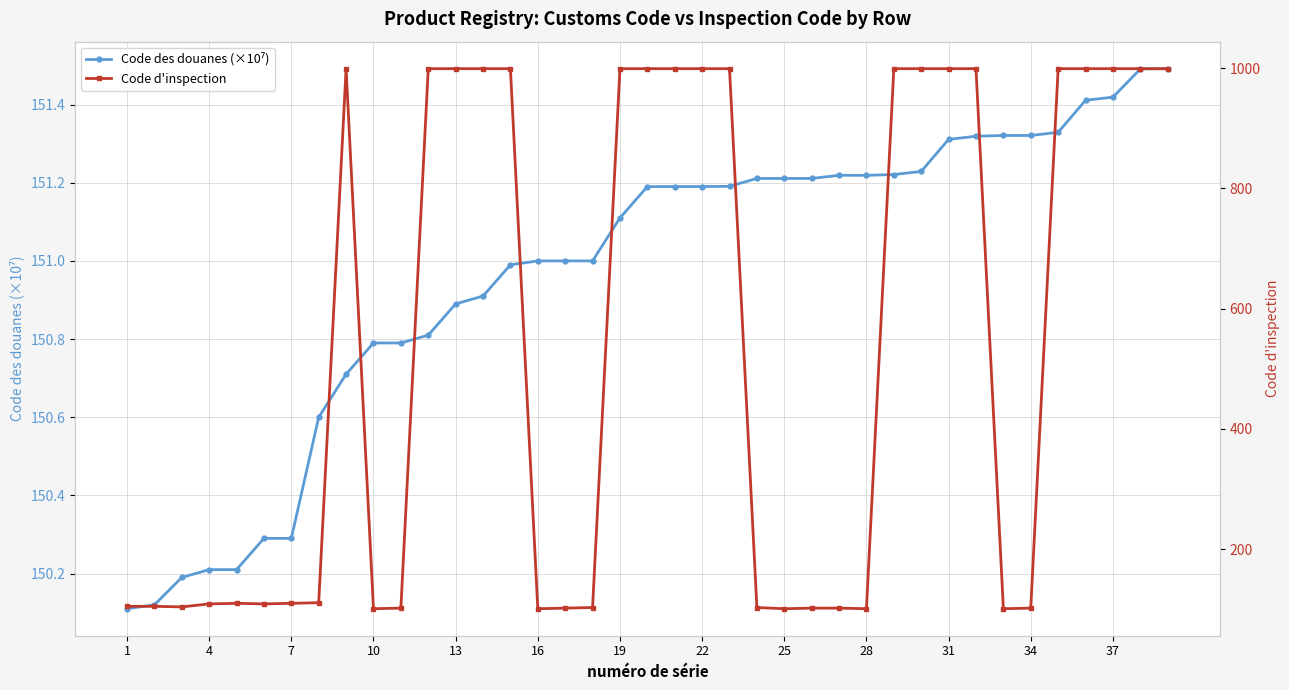

How many times do Code des douanes (×10⁷) and Code d'inspection cross each other?

9